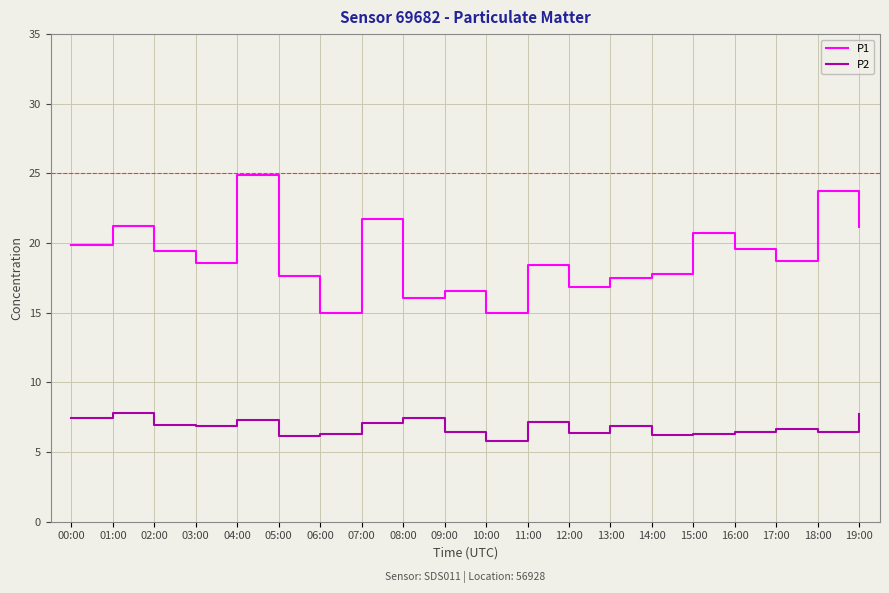

Is it true that P1 equals 18.7 at 17:00?

True